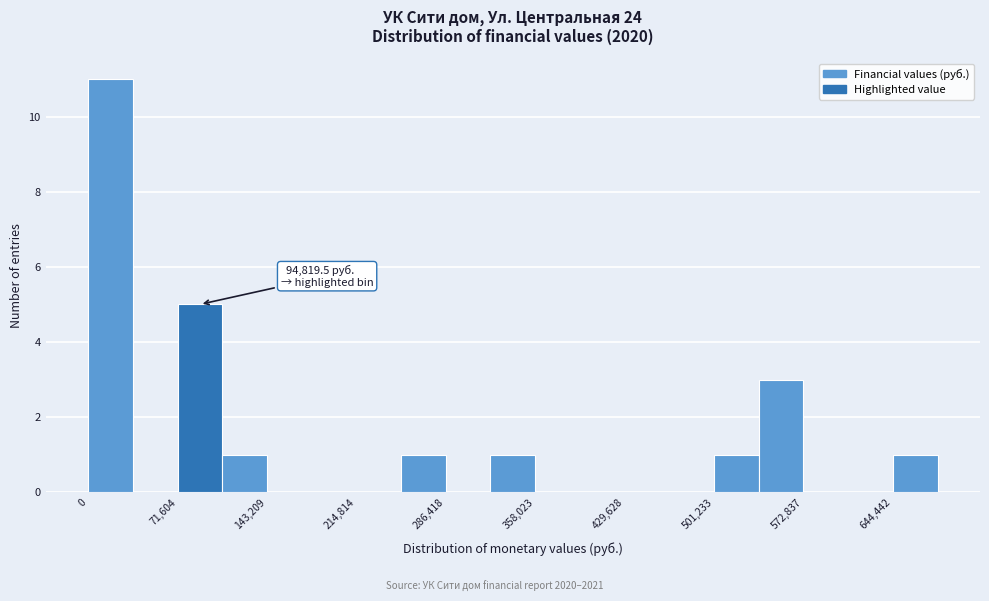

Around what value on the x-axis is the tallest bar? Give the approximate position of its centre, as read against the axis.

20000